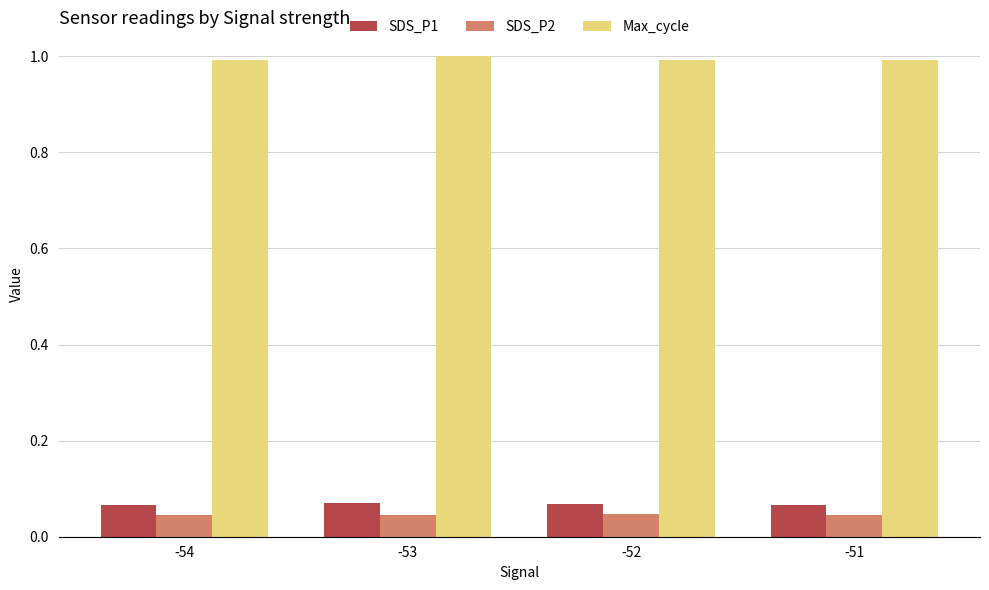

Is the value of SDS_P1 at -51 greater than the value of SDS_P2 at -52?

Yes